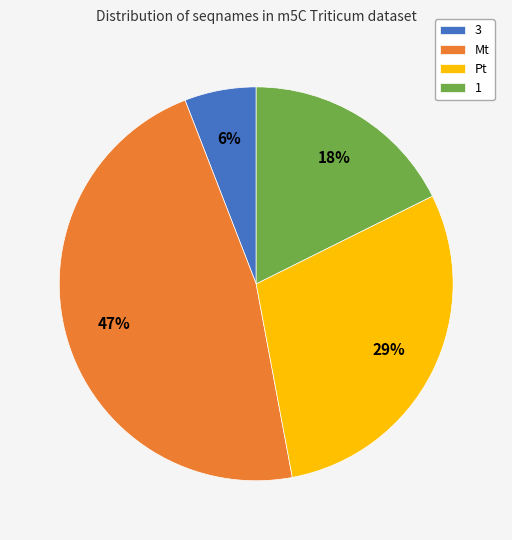

Rank the categories by value from lowest to highest.

3, 1, Pt, Mt